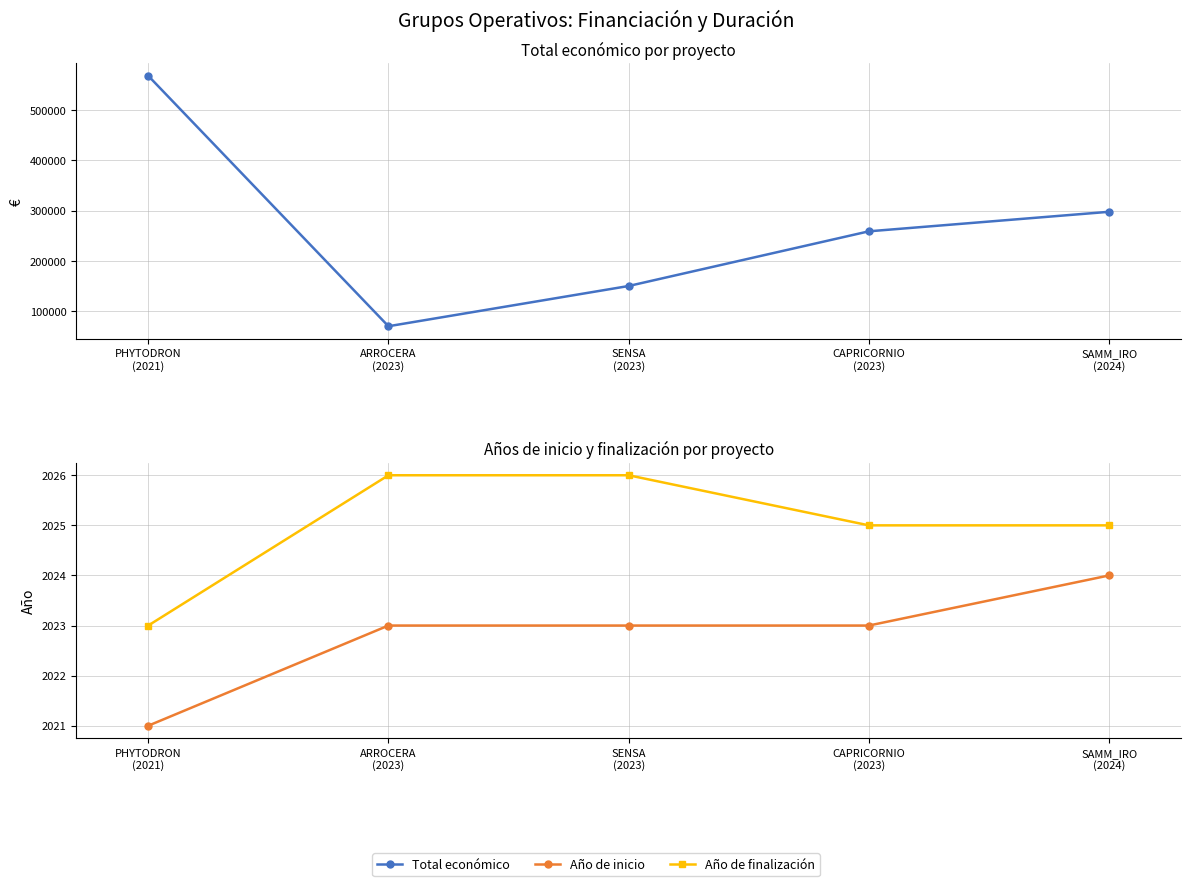

The Año de finalización series shows 2025 at SAMM_IRO
(2024). True or false?

True